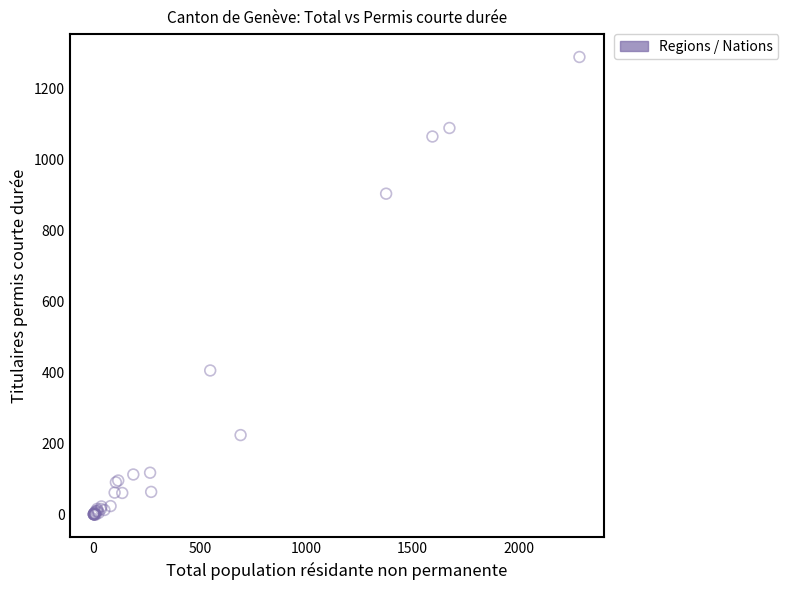

What Y value in the scatter plot is closest to 644?

406